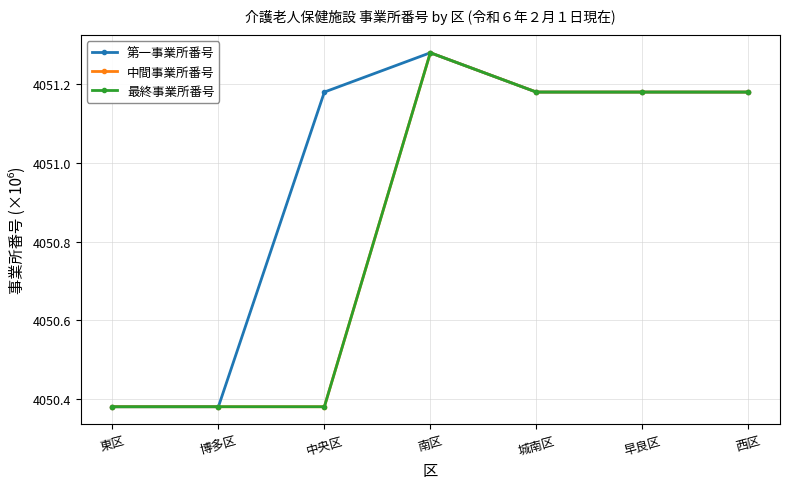

After their last crossing, which series has the higher values: 中間事業所番号 or 第一事業所番号?

中間事業所番号